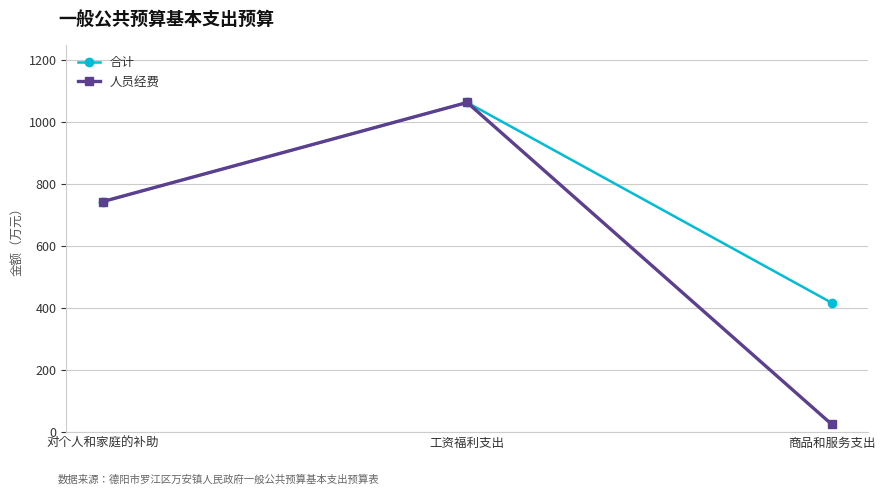

What is the sum of the 人员经费 values at 对个人和家庭的补助 and 工资福利支出?

1808.8